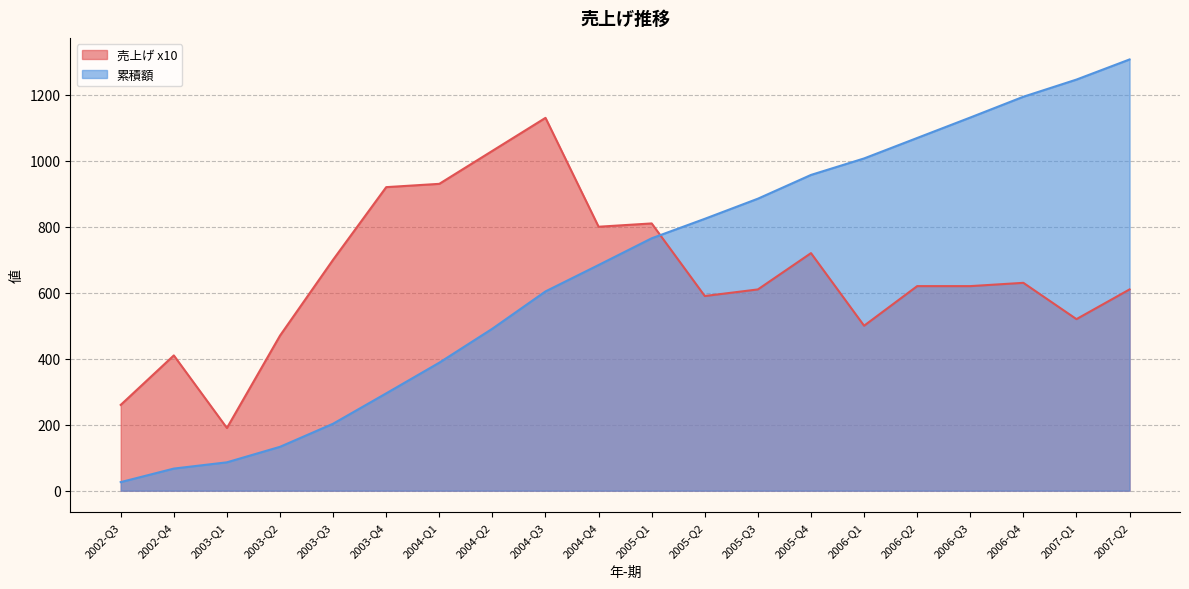

At which category does 売上げ x10 reach its first local peak?

2002-Q4